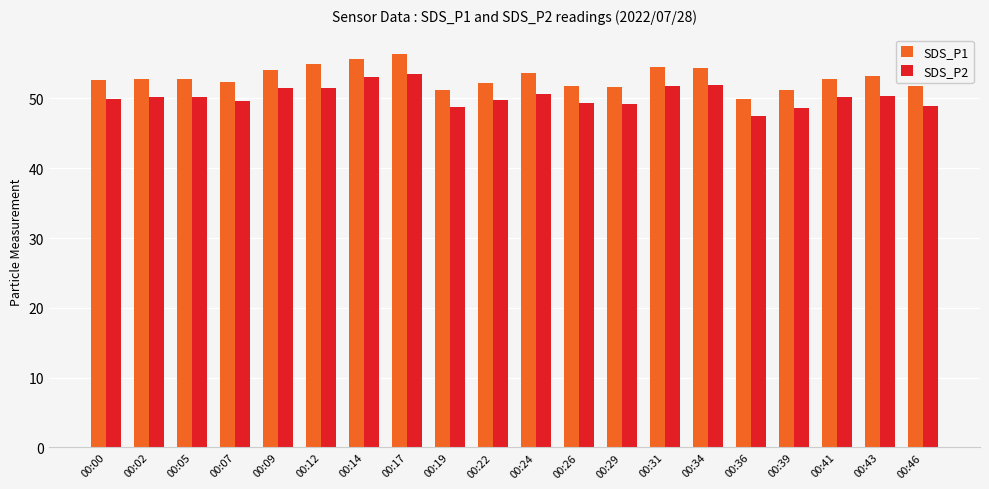

The value of SDS_P2 at 00:29 is 12.6. True or false?

False